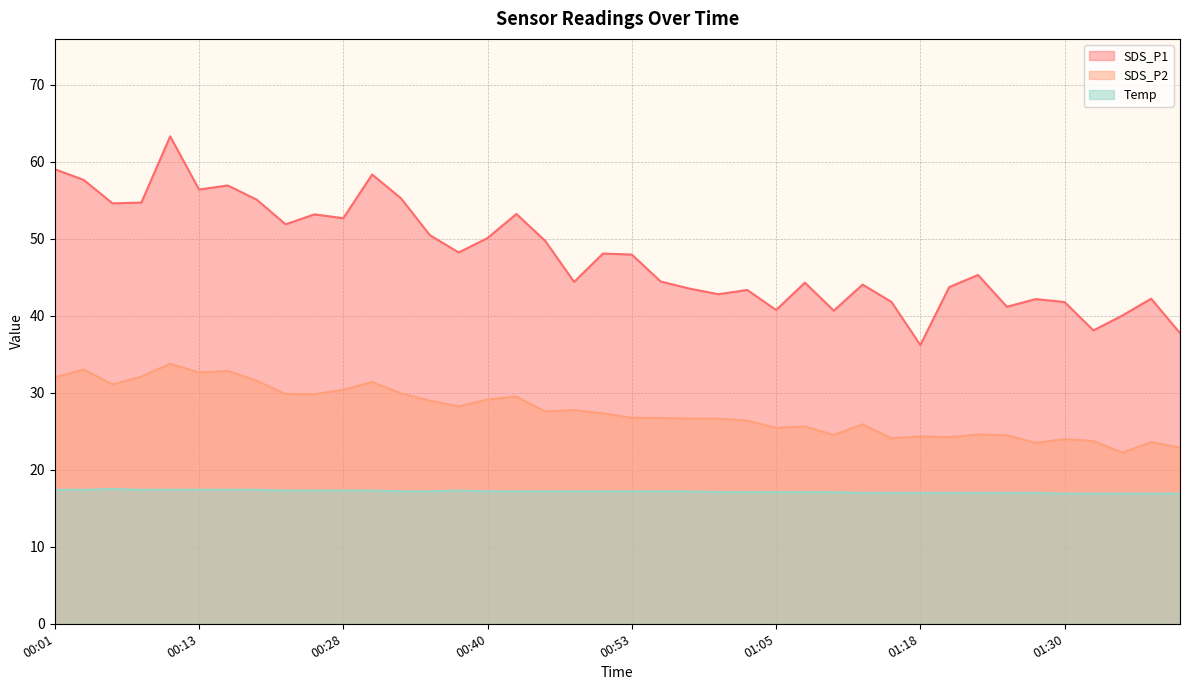

True or false: SDS_P2 and Temp intersect in this chart.

False